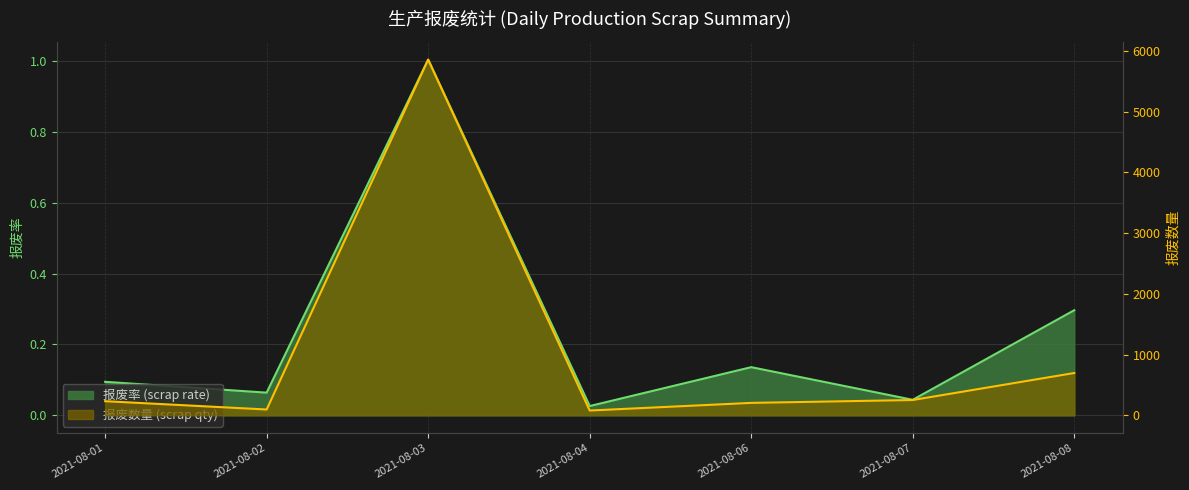

Is it true that 报废率 (scrap rate) equals 0.1 at 2021-08-02?

True